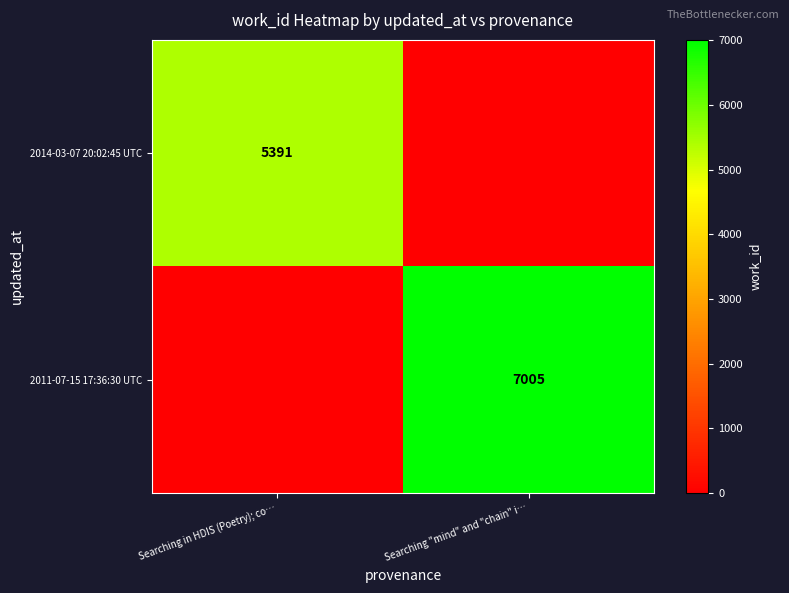

True or false: 2014-03-07 20:02:45 UTC has a value of 3121 at Searching in HDIS (Poetry); co….

False